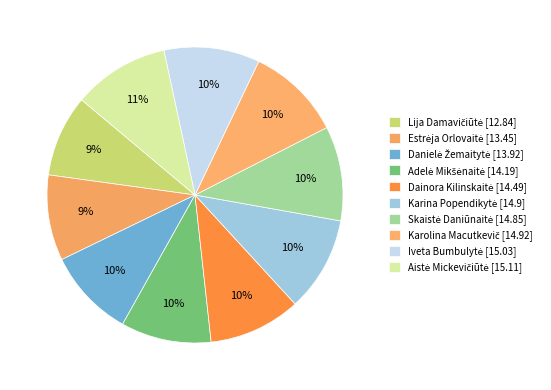

How many slices are in this pie chart?

10